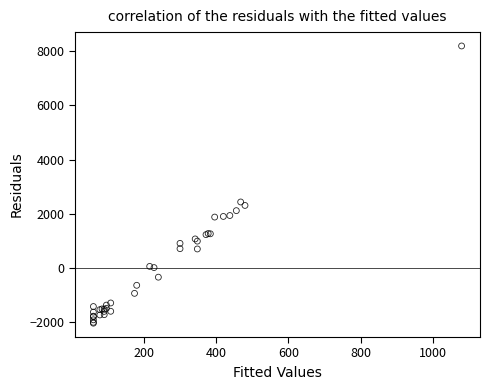

What Y value in the scatter plot is closest to 3075?

2431.9